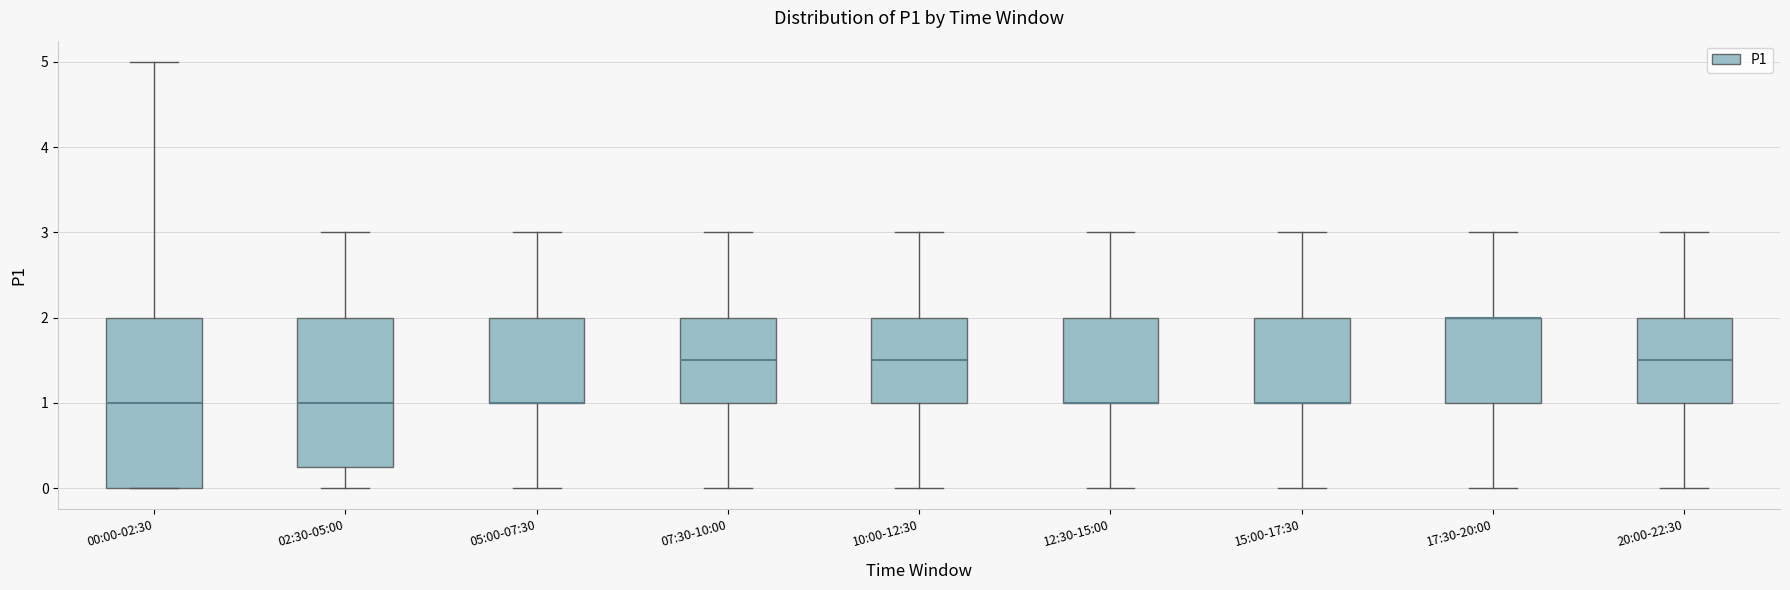

Reading left to right, read every box against the y-axis: the position of its median line, the range the box covers, and the ends of its whiskers. The values are not printed on the chart, so give them approximately, as read against the axis.

00:00-02:30: median 1.0, box 0.0 to 2.0, whiskers 0.0 to 5.0
02:30-05:00: median 1.0, box 0.3 to 2.0, whiskers 0.0 to 3.0
05:00-07:30: median 1.0 (drawn on the box's lower edge), box 1.0 to 2.0, whiskers 0.0 to 3.0
07:30-10:00: median 1.5, box 1.0 to 2.0, whiskers 0.0 to 3.0
10:00-12:30: median 1.5, box 1.0 to 2.0, whiskers 0.0 to 3.0
12:30-15:00: median 1.0 (drawn on the box's lower edge), box 1.0 to 2.0, whiskers 0.0 to 3.0
15:00-17:30: median 1.0 (drawn on the box's lower edge), box 1.0 to 2.0, whiskers 0.0 to 3.0
17:30-20:00: median 2.0 (drawn on the box's upper edge), box 1.0 to 2.0, whiskers 0.0 to 3.0
20:00-22:30: median 1.5, box 1.0 to 2.0, whiskers 0.0 to 3.0